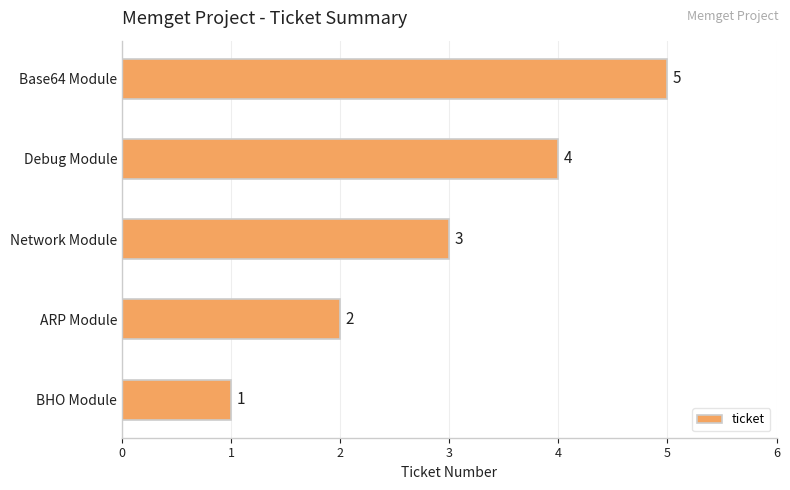

What is the change in value from BHO Module to Debug Module?

+3